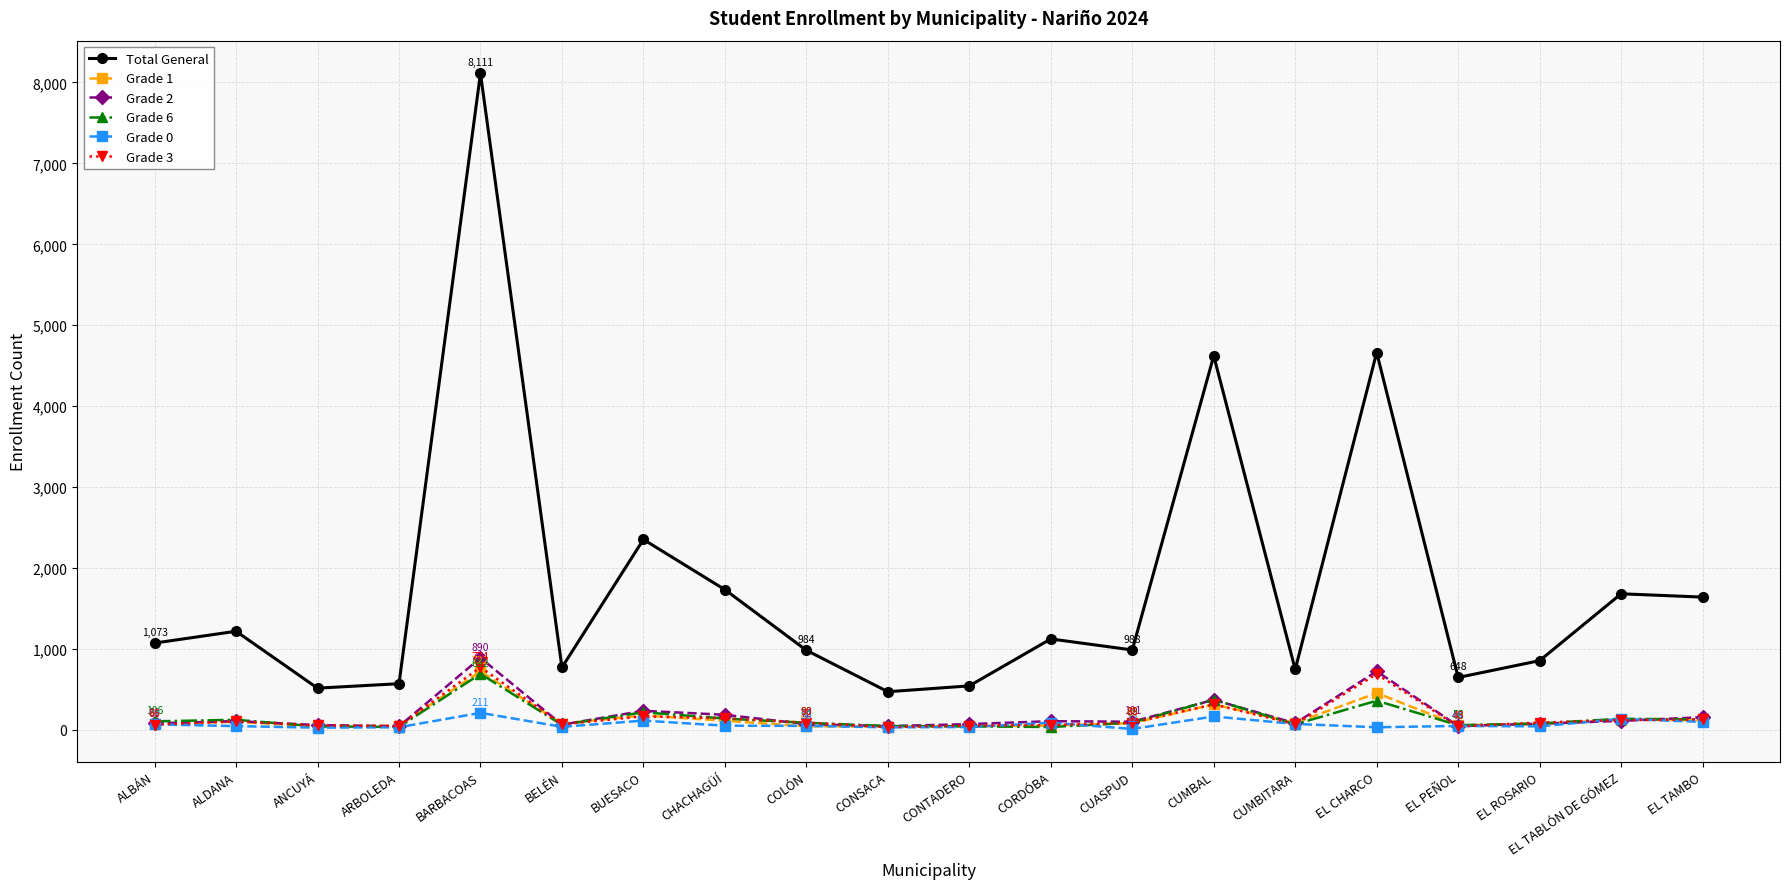

True or false: Grade 0 has more than 1 points higher than both neighbors.

True